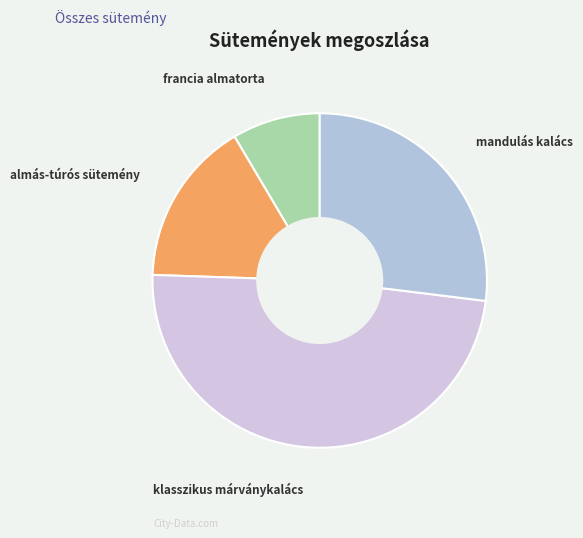

Count the number of slices in the pie.

4